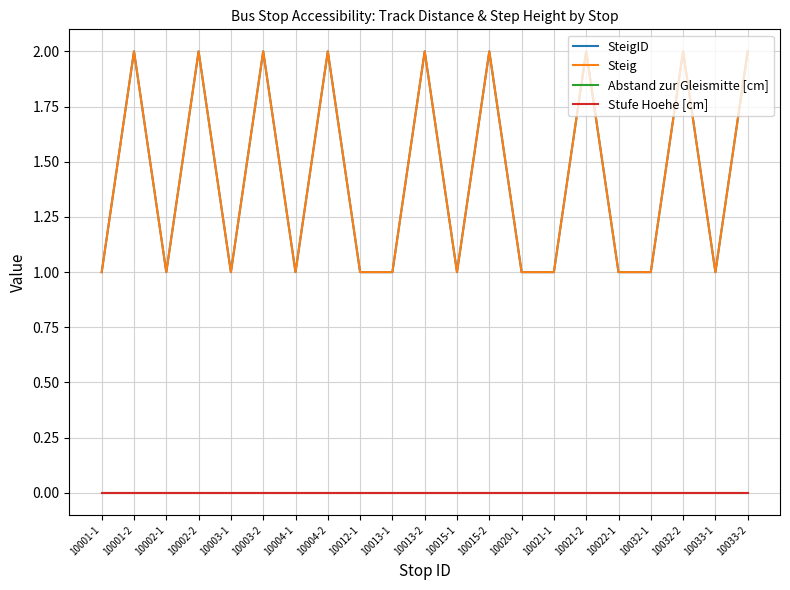

Is this an area chart (filled region under the line)?

No